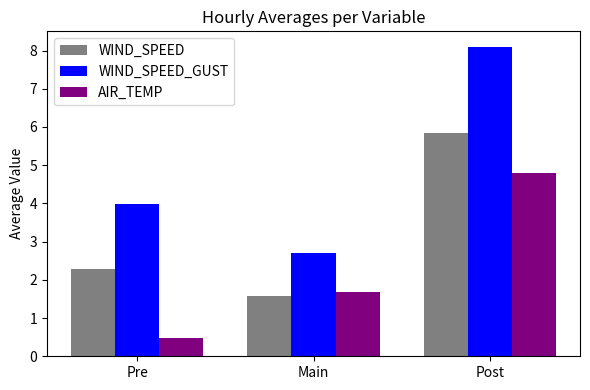

What is the difference between the WIND_SPEED_GUST values at Pre and Main?

1.3